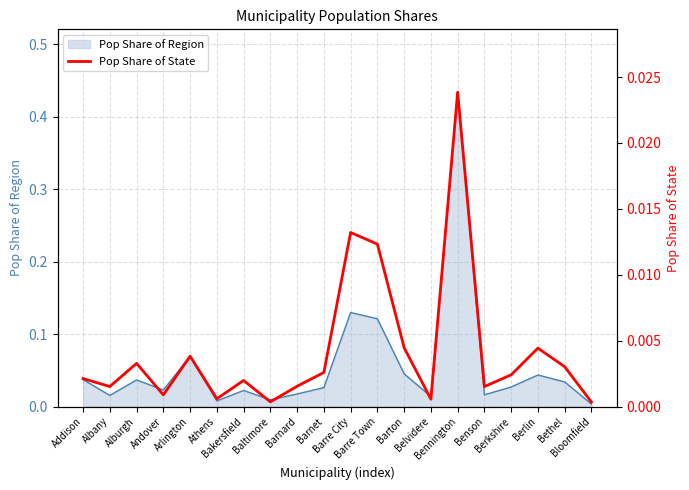

True or false: there are more than 0 points higher than both neighbors.

True